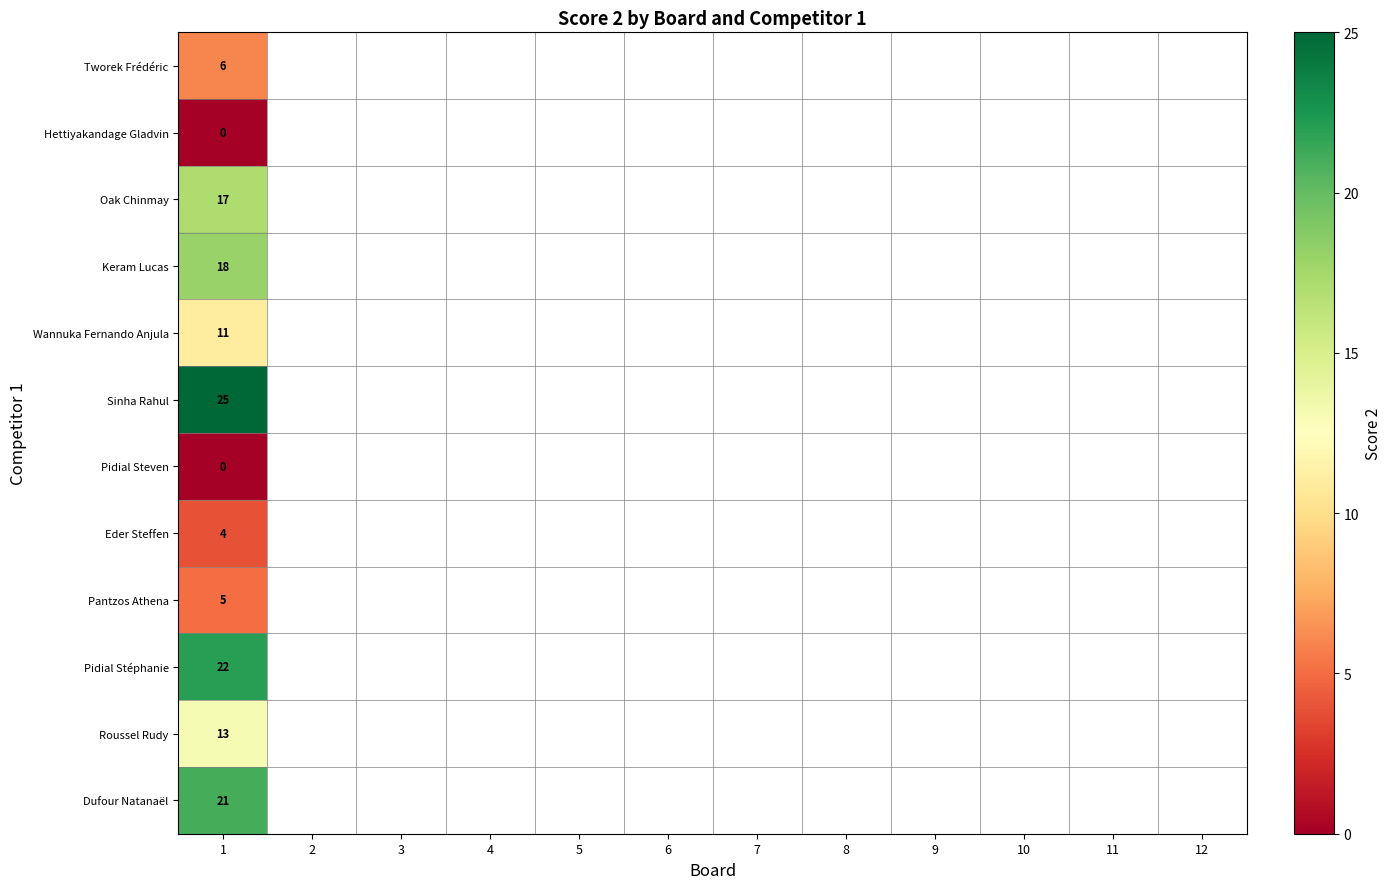

Which category has the highest value across all series?

1